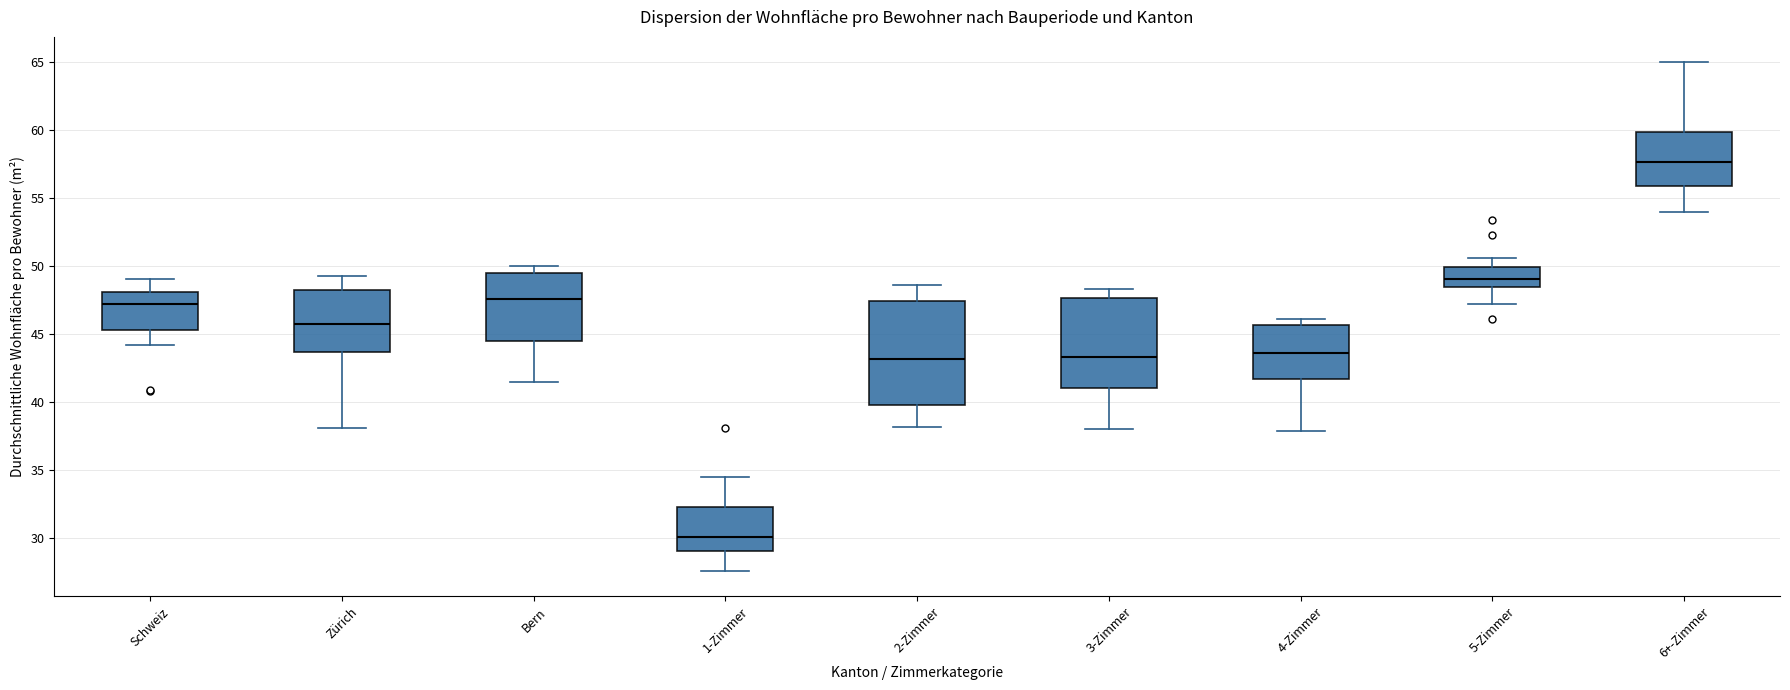

Where is the upper edge of the box for 2-Zimmer on the y-axis? The values are not printed on the chart, so give them approximately, as read against the axis.

47.5